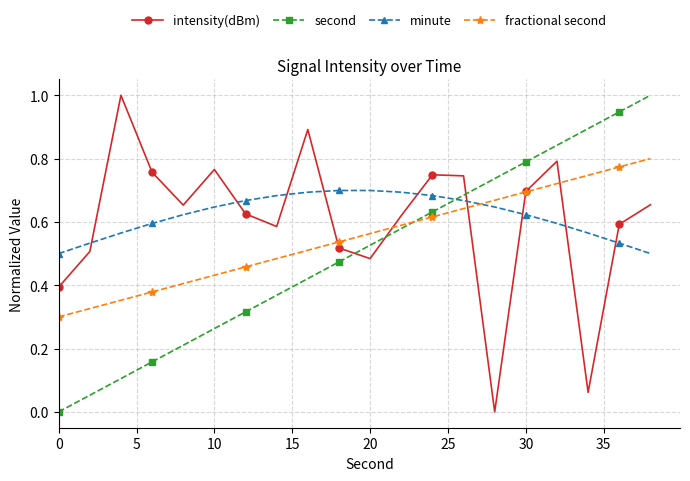

After their last crossing, which series has the higher values: minute or intensity(dBm)?

intensity(dBm)